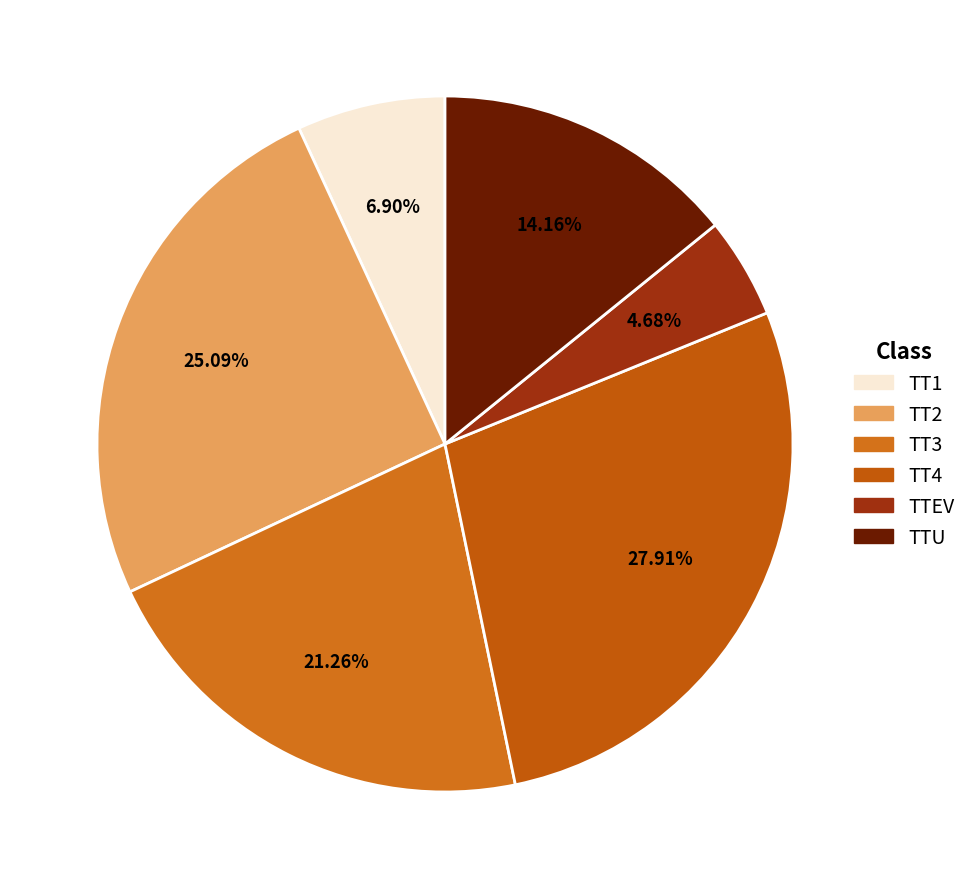

Does any single category account for the majority?

No